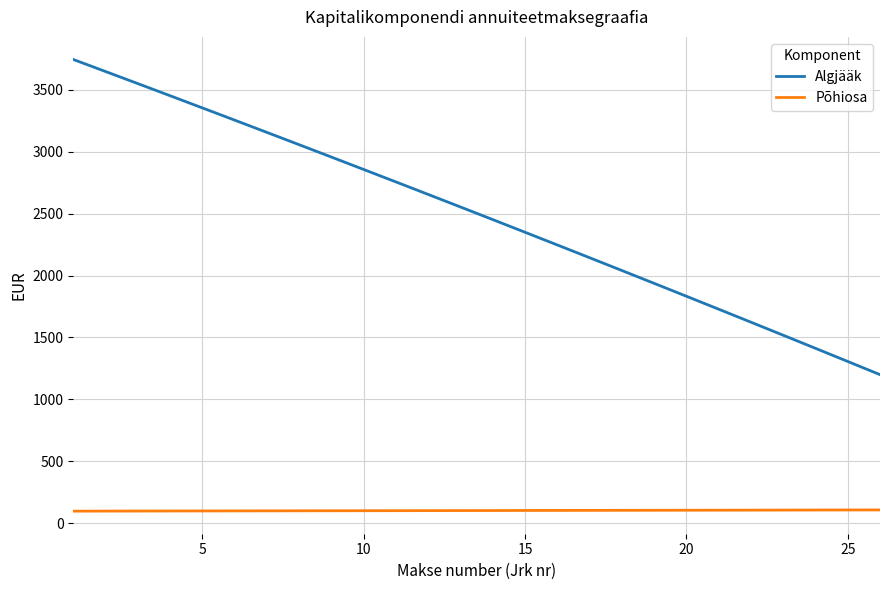

What is the difference between the maximum and minimum values in the Algjääk series?

2545.5